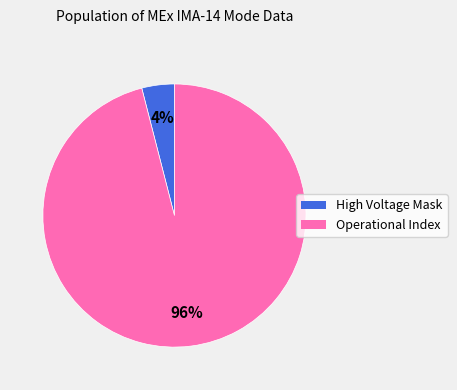

To the nearest percent, what is the average slice percentage?

50%